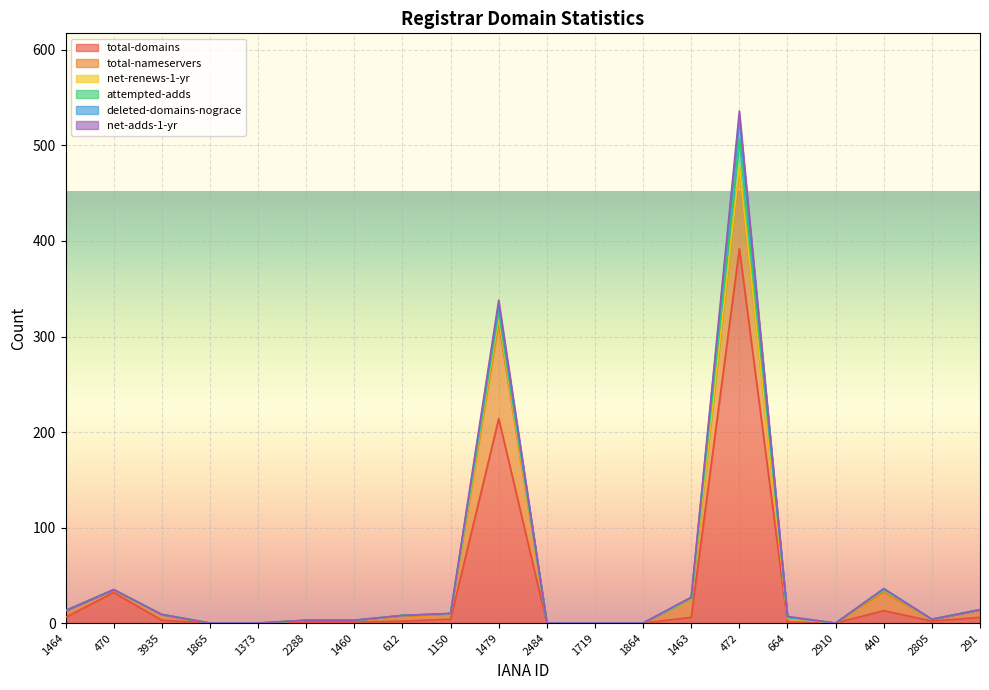

What is the difference between the maximum and second lowest values in the total-domains series?

392